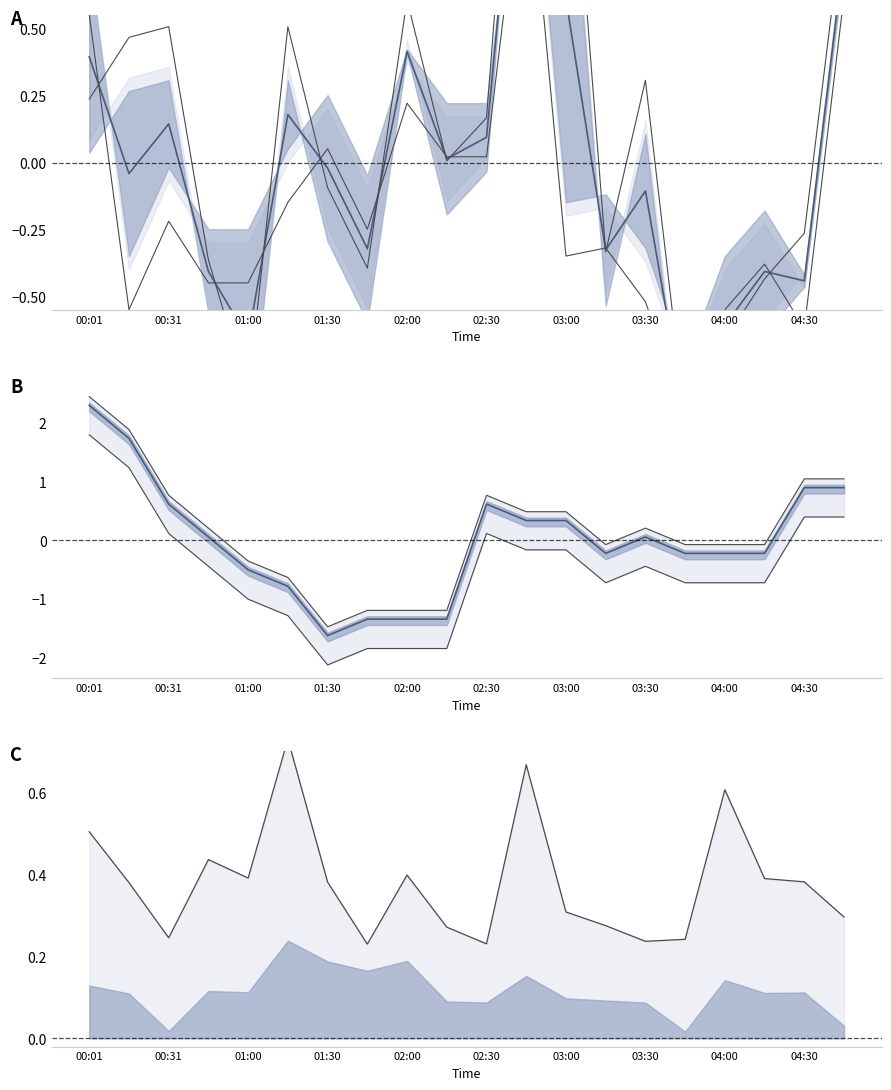

Reading left to right, extract all data points from this chart.

SDS_P1: 0.2	0.5	0.5	-0.4	-0.9	0.5	-0.1	-0.4	0.6	0.0	0.2	2.1	1.6	-0.3	0.3	-1.0	-0.7	-0.4	-0.3	0.9
SDS_P2: 0.6	-0.5	-0.2	-0.4	-0.4	-0.1	0.1	-0.2	0.2	0.0	0.0	1.3	-0.3	-0.3	-0.5	-0.9	-0.5	-0.4	-0.6	0.6
Temp: 2.3	1.7	0.6	0.1	-0.5	-0.8	-1.6	-1.3	-1.3	-1.3	0.6	0.3	0.3	-0.2	0.1	-0.2	-0.2	-0.2	0.9	0.9
Max_cycle: 0.5	0.4	0.2	0.4	0.4	0.7	0.4	0.2	0.4	0.3	0.2	0.7	0.3	0.3	0.2	0.2	0.6	0.4	0.4	0.3